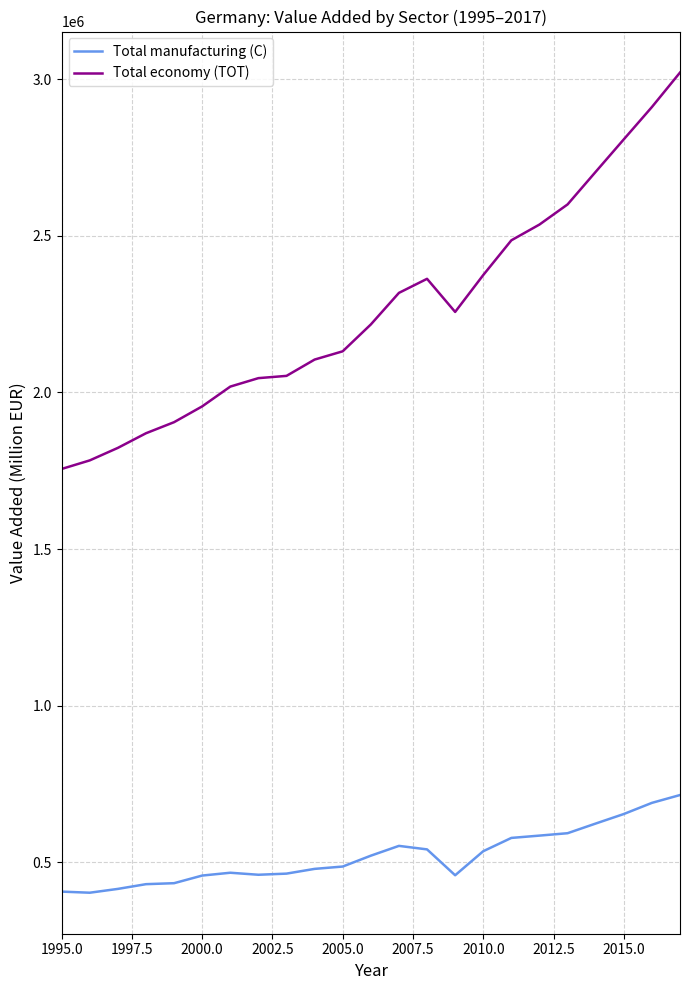

What is the minimum value shown in the chart?

402471.7